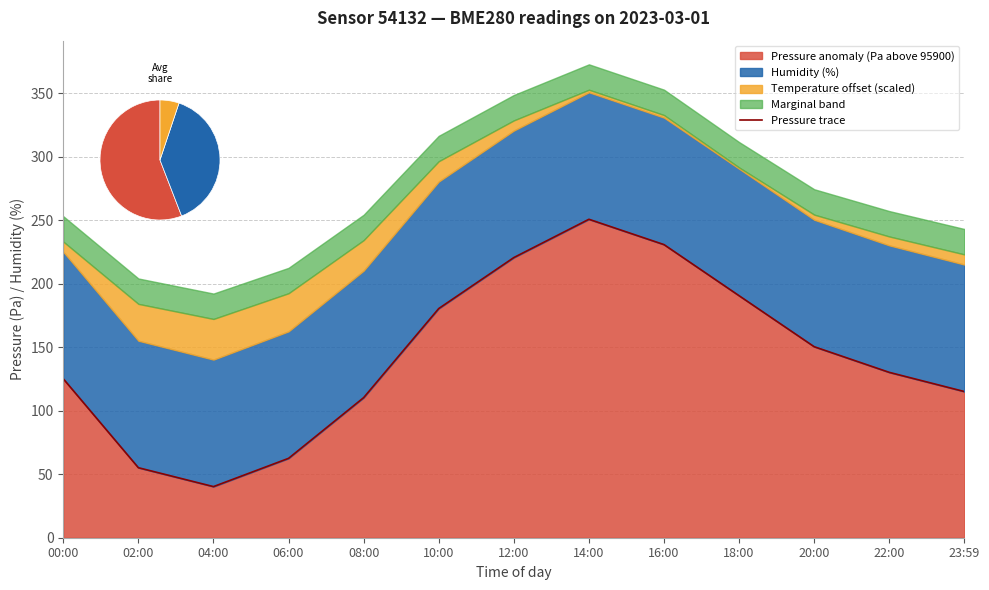

Reading right to left, extract all data points from this chart.

115.1	130.2	150.4	190.6	230.8	250.8	220.6	180.4	110.3	62.5	40.2	55.1	125.2